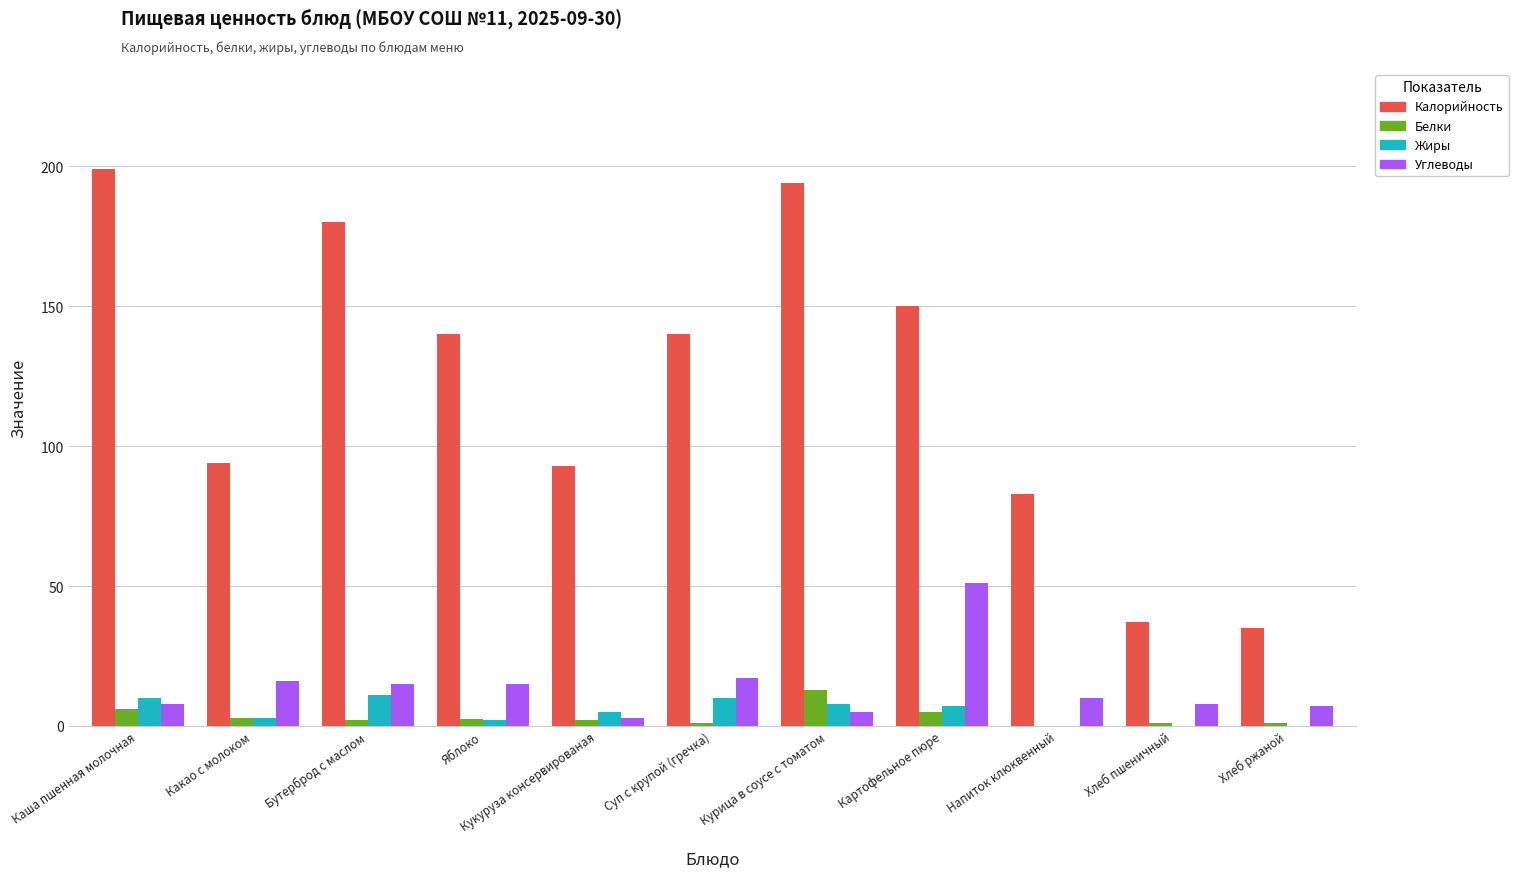

Which series changed the most between Каша пшенная молочная and Хлеб пшеничный?

Калорийность